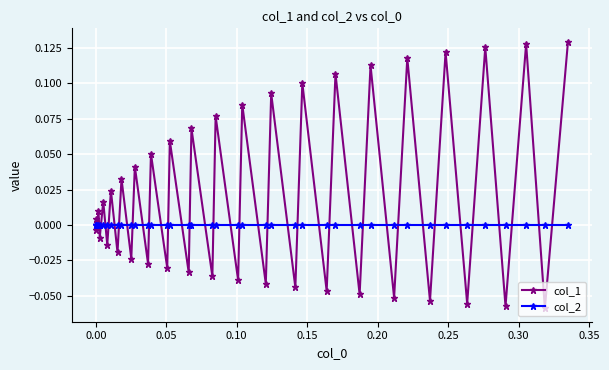

Which series has the widest spread of values?

col_1